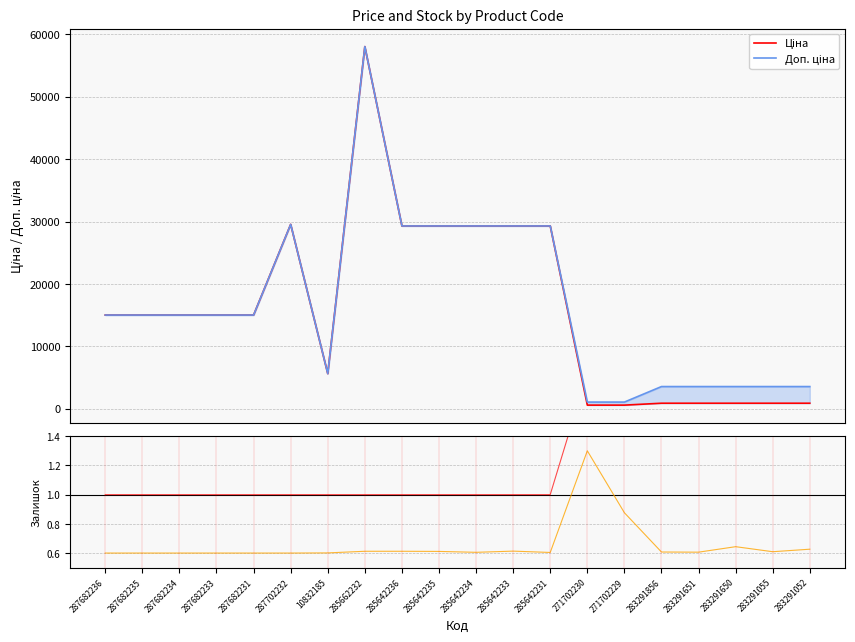

How many values in the Ціна series exceed 15019?

12